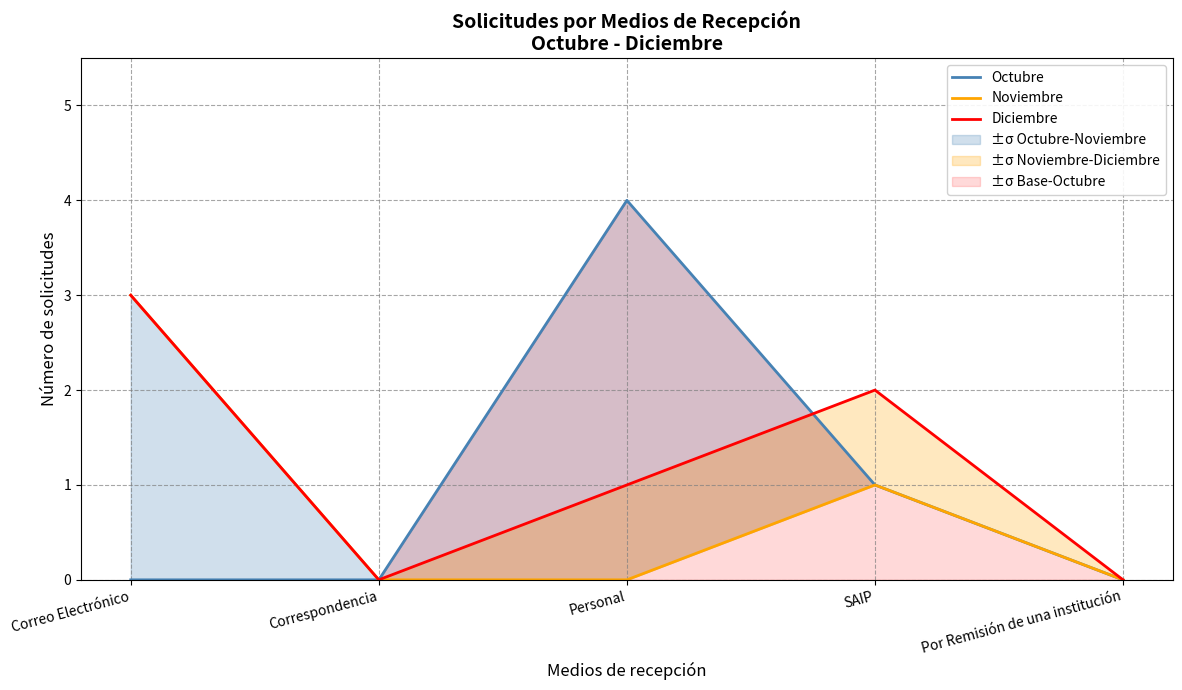

How many data points does each series have?

5